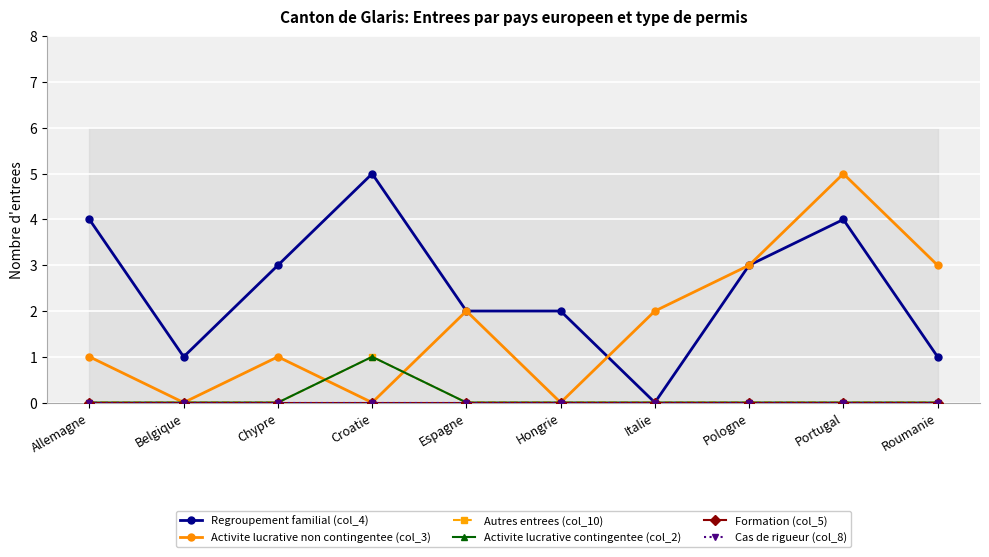

The Autres entrees (col_10) series shows 0 at Italie. True or false?

True